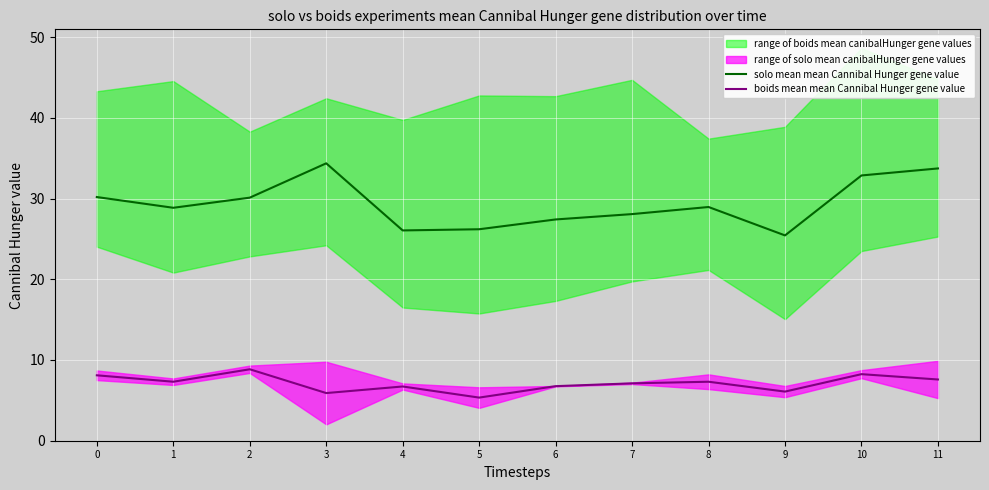

At which label is boids mean mean Cannibal Hunger gene value closest to 7?

7